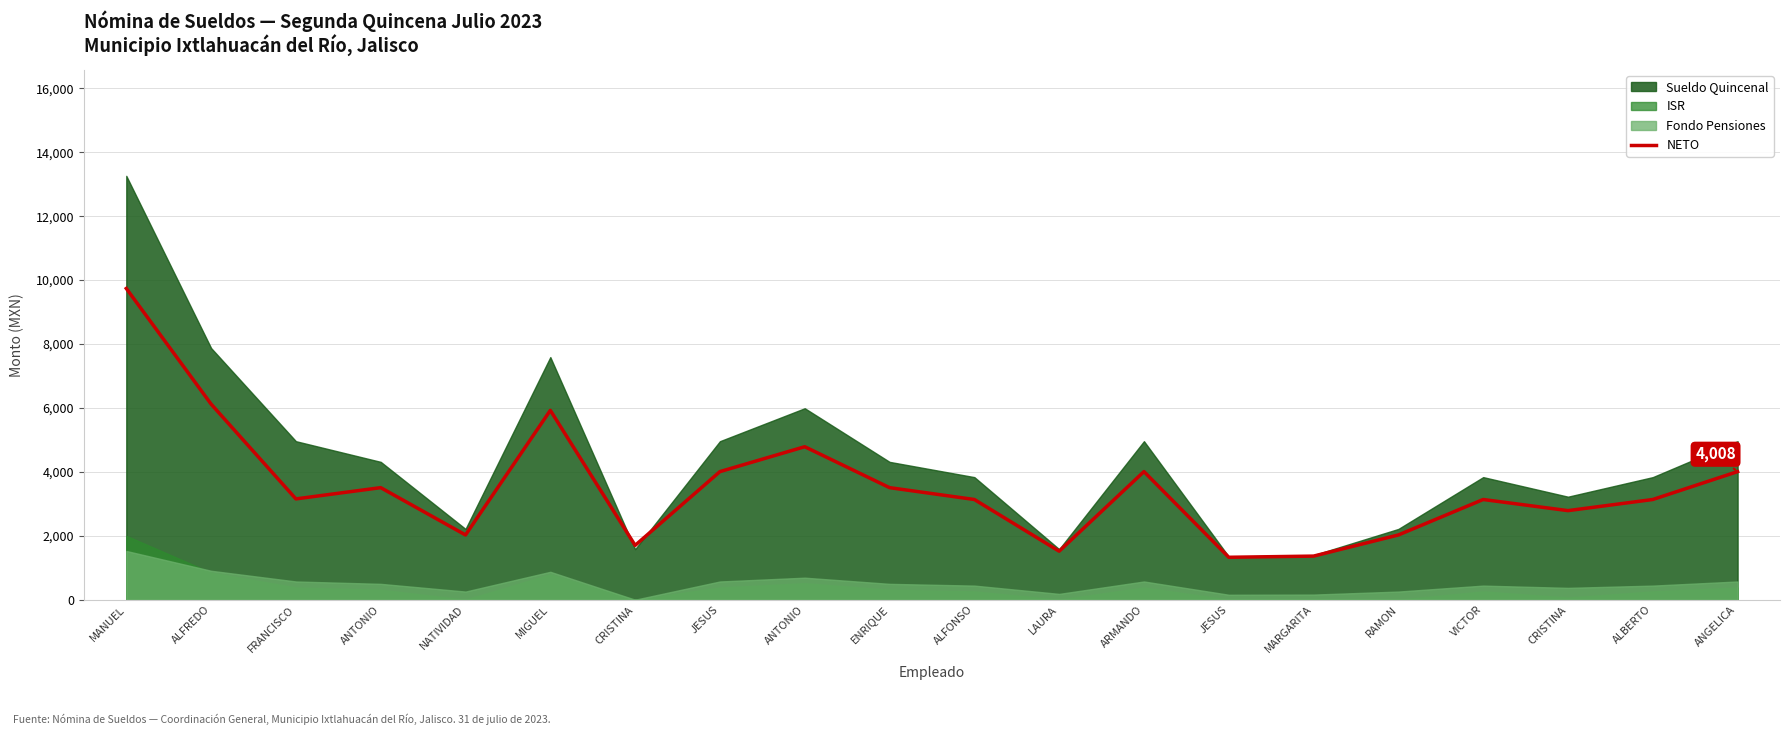

What is the smallest value displayed?

1327.3